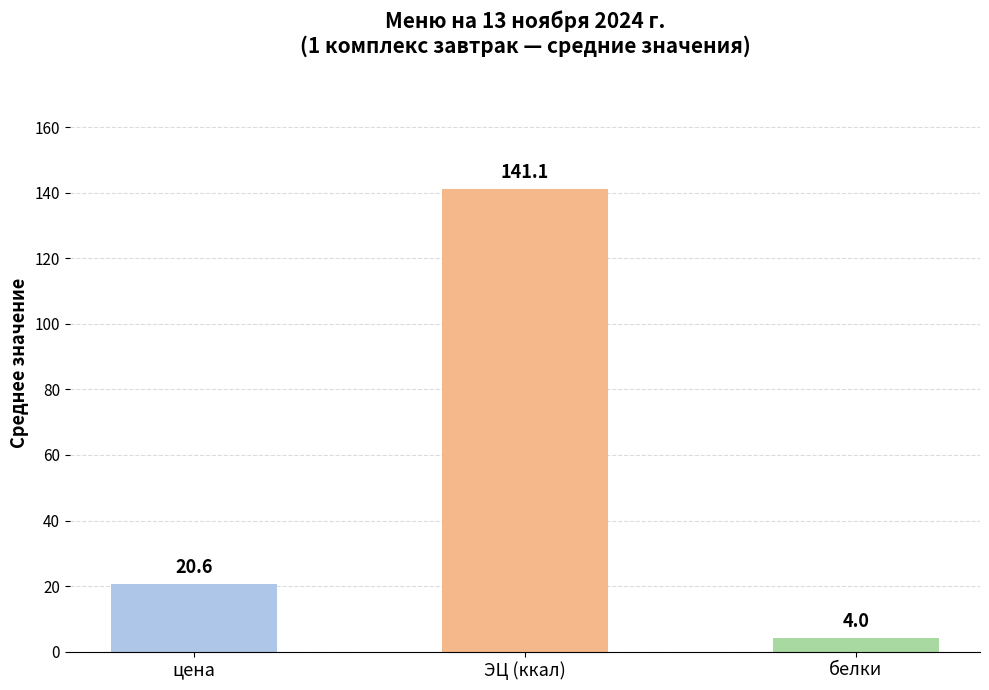

Is it true that the value at цена is 20.6?

True